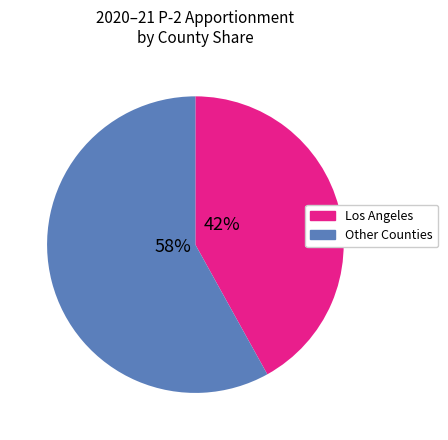

Does any single category account for the majority?

Yes